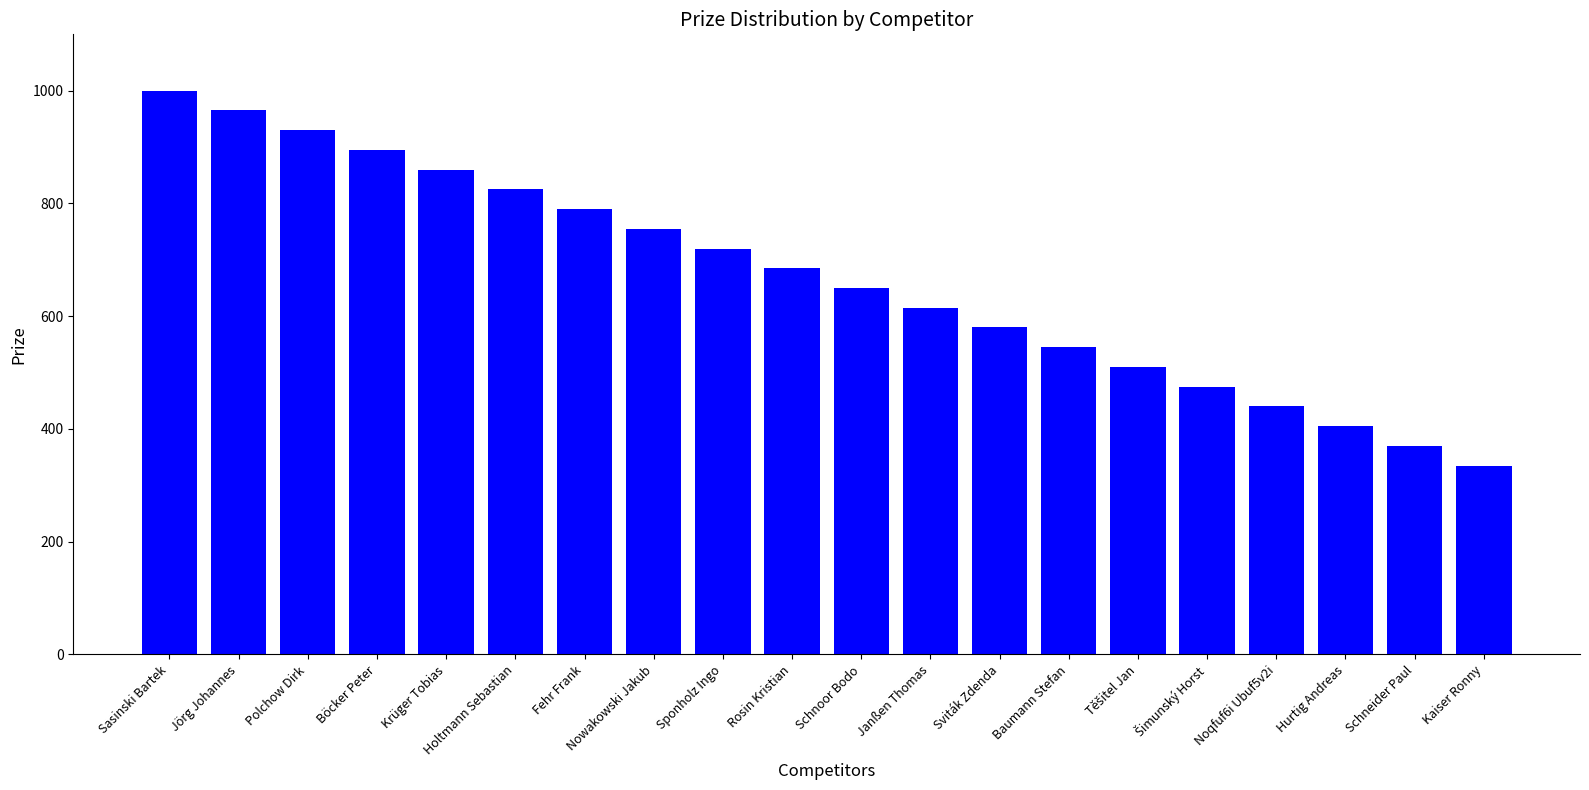

Reading right to left, extract all data points from this chart.

335	370	405	440	475	510	545	580	615	650	685	720	755	790	825	860	895	930	965	1000